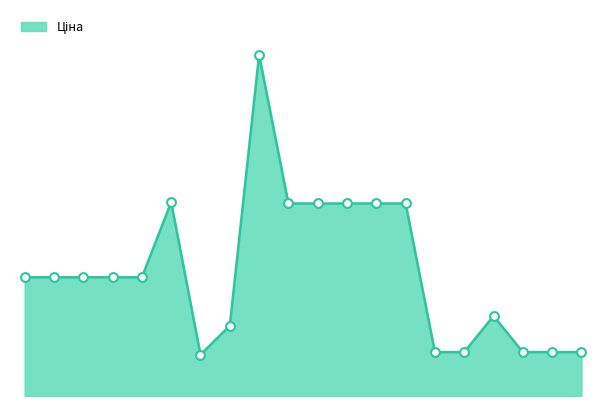

Between 284032207 and 285642233, which is larger?

285642233